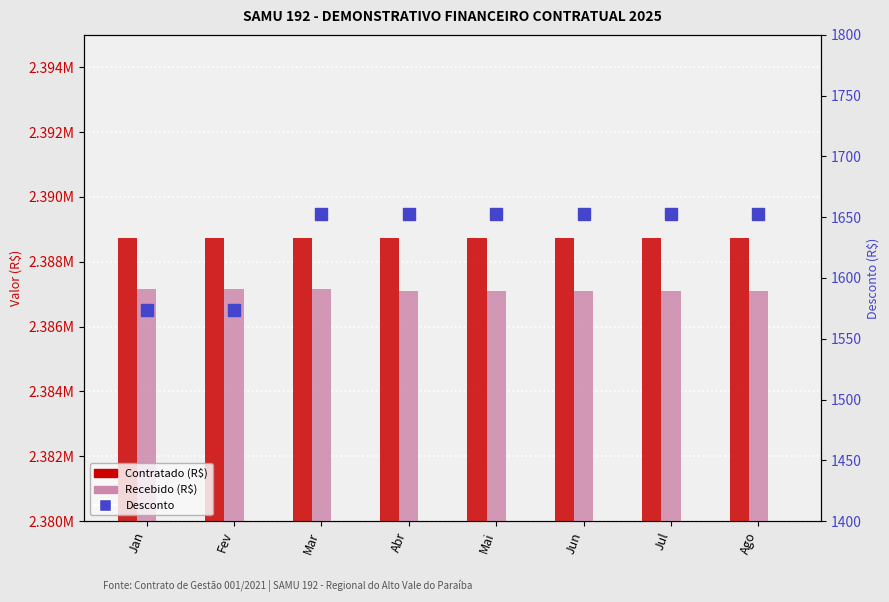

Reading right to left, transcribe all the data shown in this chart.

Contratado (R$): 2388740.9	2388740.9	2388740.9	2388740.9	2388740.9	2388740.9	2388740.9	2388740.9
Recebido (R$): 2387088.0	2387088.0	2387088.0	2387088.0	2387088.0	2387167.3	2387167.3	2387167.3
Desconto: 1652.9	1652.9	1652.9	1652.9	1652.9	1652.9	1573.6	1573.6